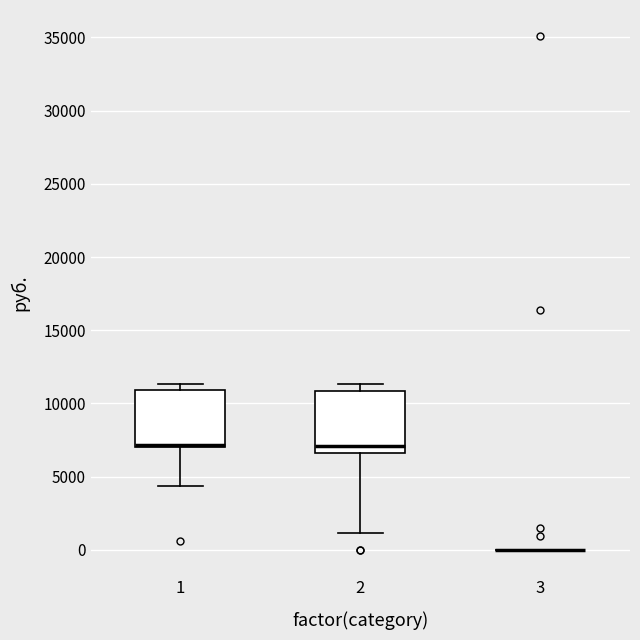

Where is the upper edge of the box at x = 2 on the y-axis? The values are not printed on the chart, so give them approximately, as read against the axis.

11000